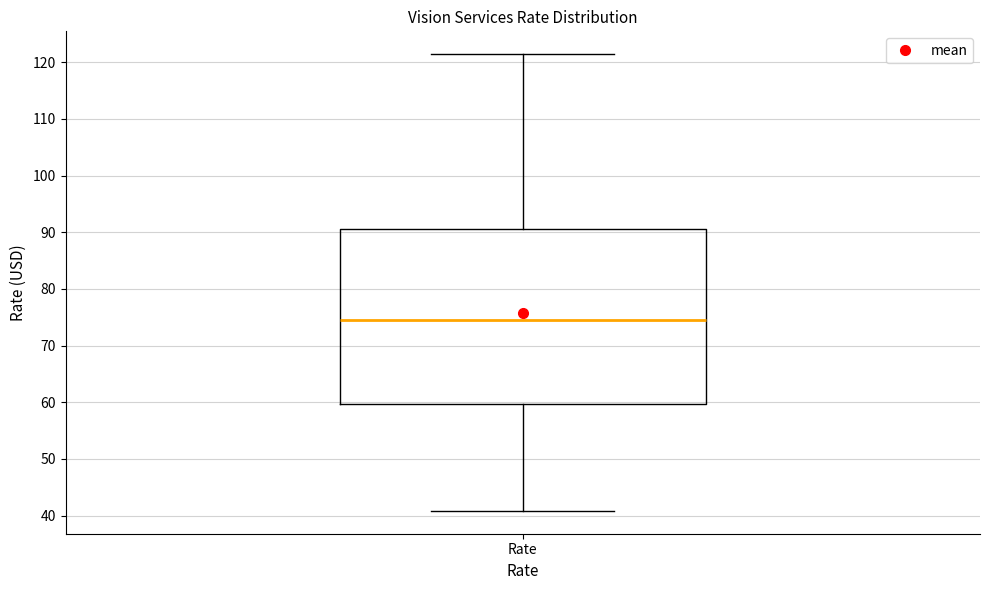

Transcribe this box plot: give where the median line is, the range the box spans, and where the two whiskers end, as read against the y-axis. The values are not printed on the chart, so give them approximately, as read against the axis.

median 74, box 60 to 91, whiskers 41 to 121